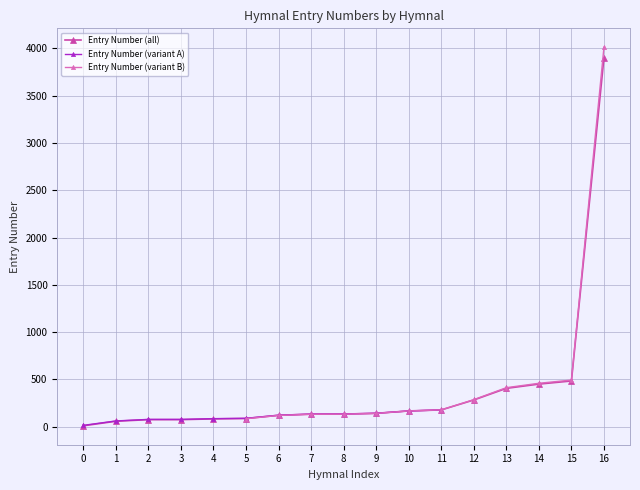

What is the maximum value for Entry Number (all)?

3901